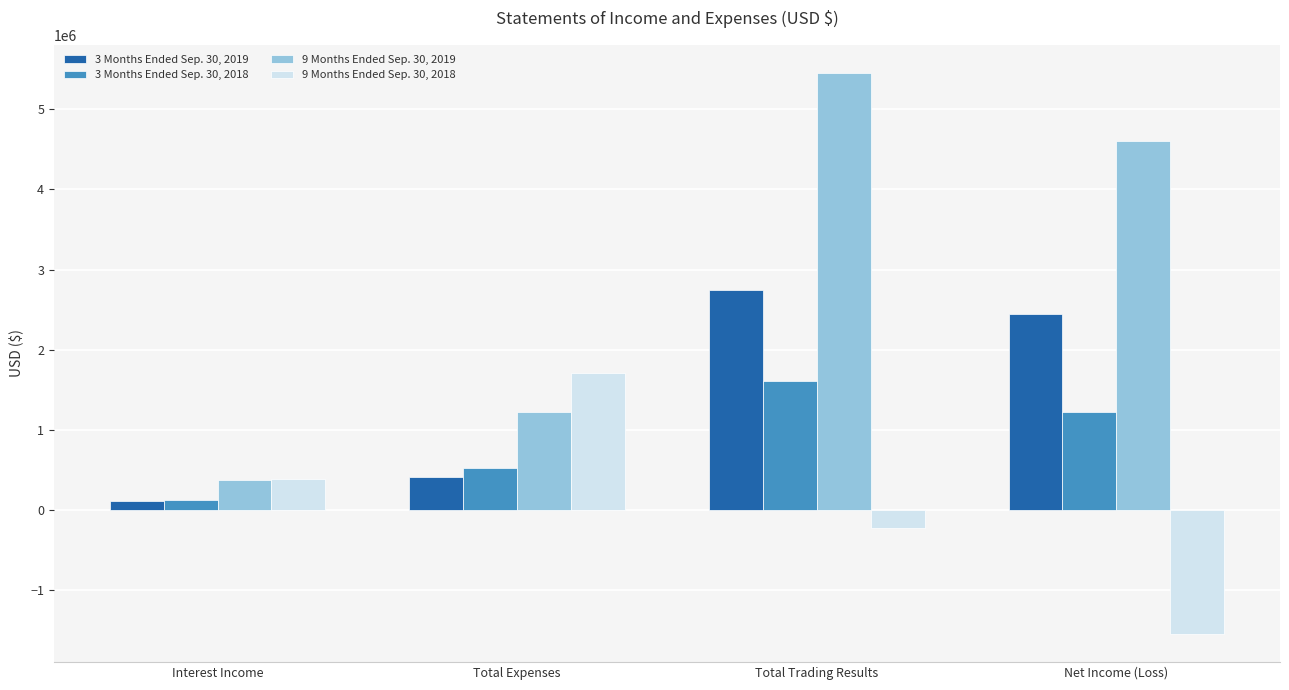

Rank the series at Total Expenses from lowest to highest value.

3 Months Ended Sep. 30, 2019, 3 Months Ended Sep. 30, 2018, 9 Months Ended Sep. 30, 2019, 9 Months Ended Sep. 30, 2018